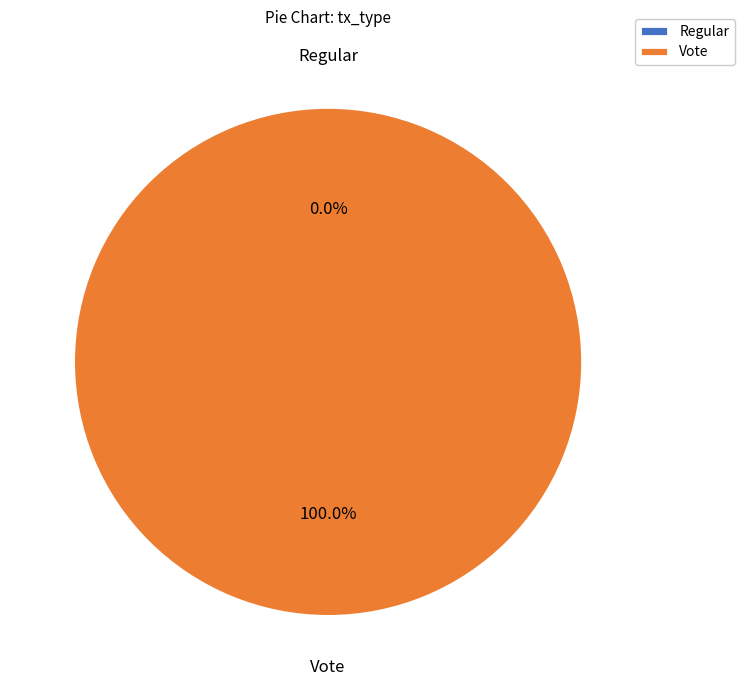

Which category has the biggest portion of the pie?

Vote